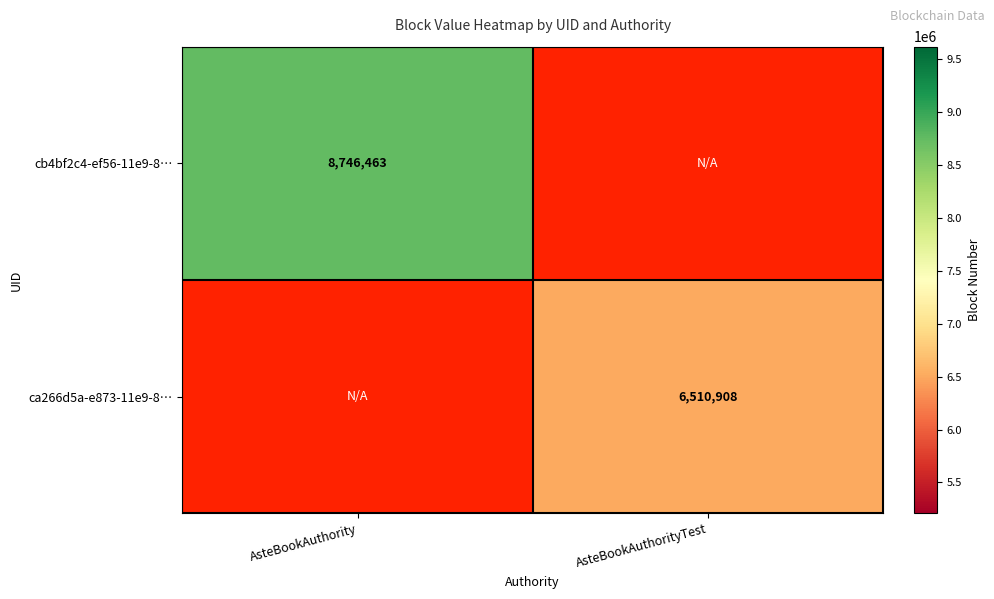

The ca266d5a-e873-11e9-8… series shows 6510908 at AsteBookAuthorityTest. True or false?

True